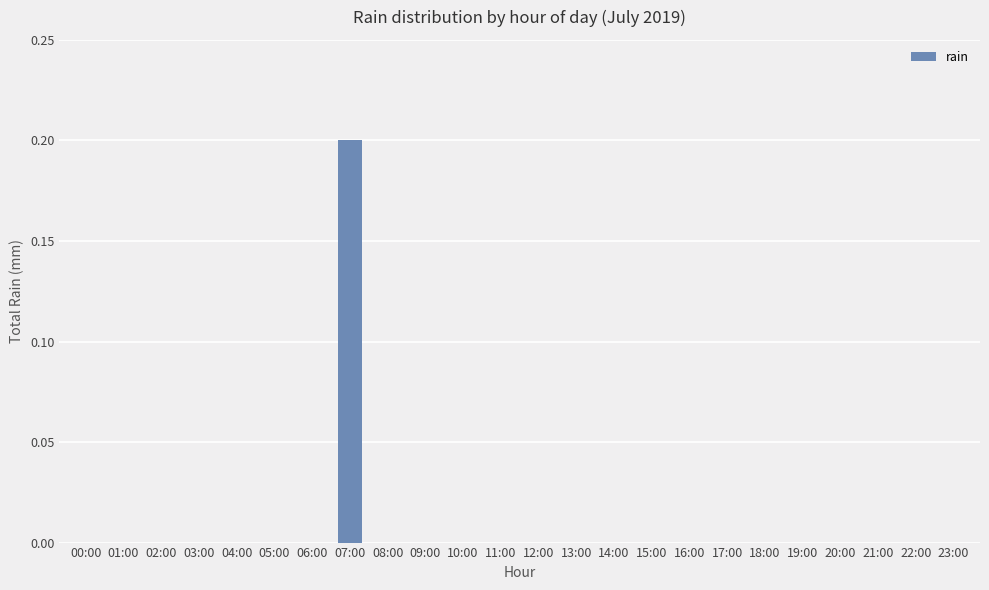

Count the values in the range 0 to 1.

24